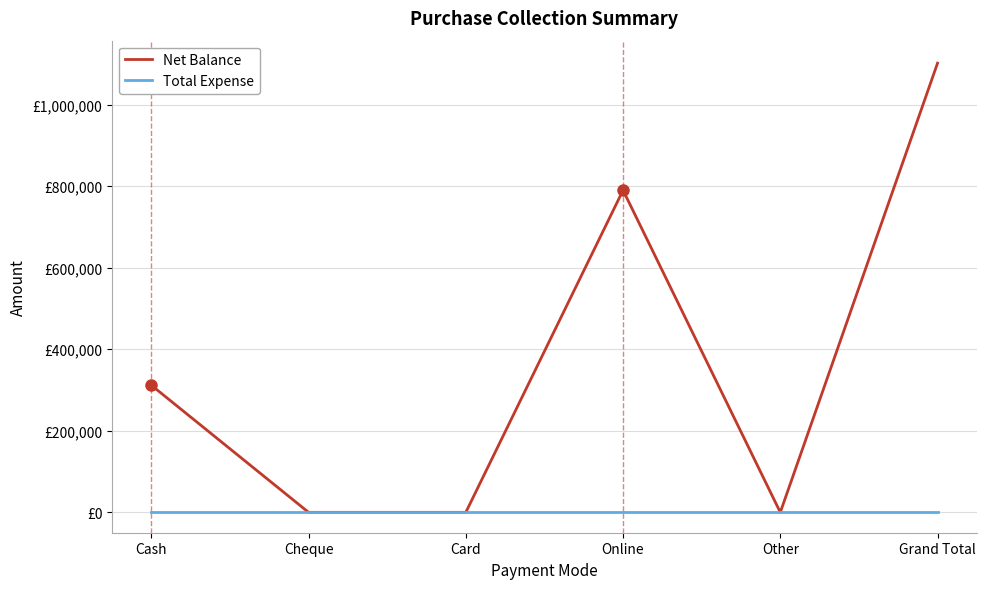

List the series in order of their overall mean, highest first.

Net Balance, Total Expense